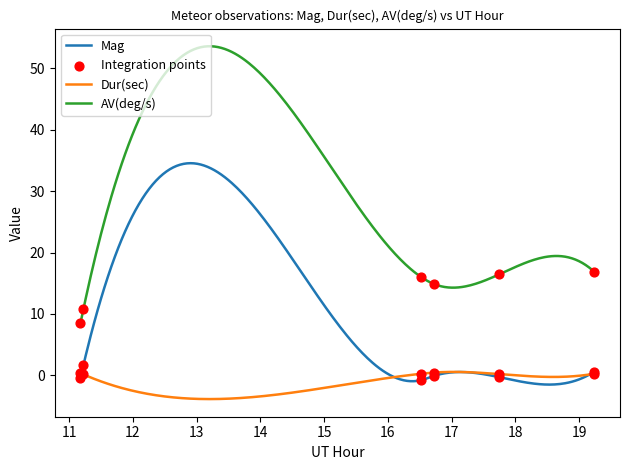

True or false: Mag and AV(deg/s) cross at least once.

False